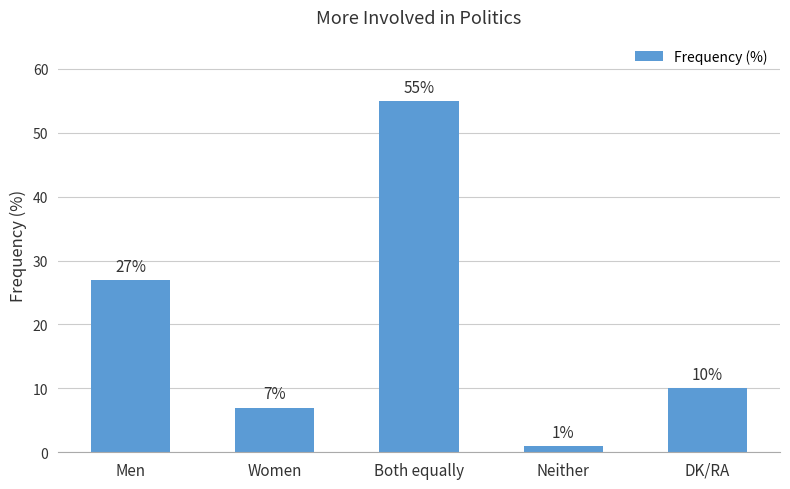

Between Women and Men, which is larger?

Men